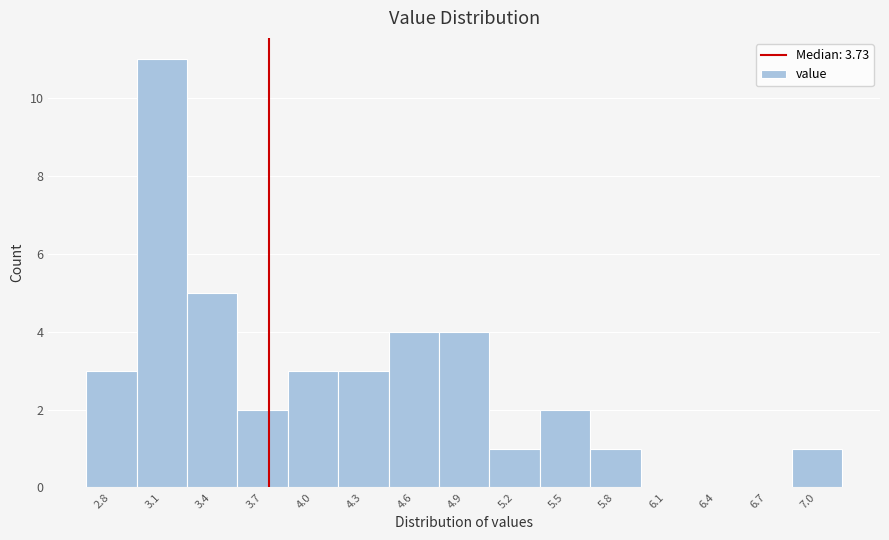

Which range on the x-axis has the tallest bar?

2.95 to 3.25